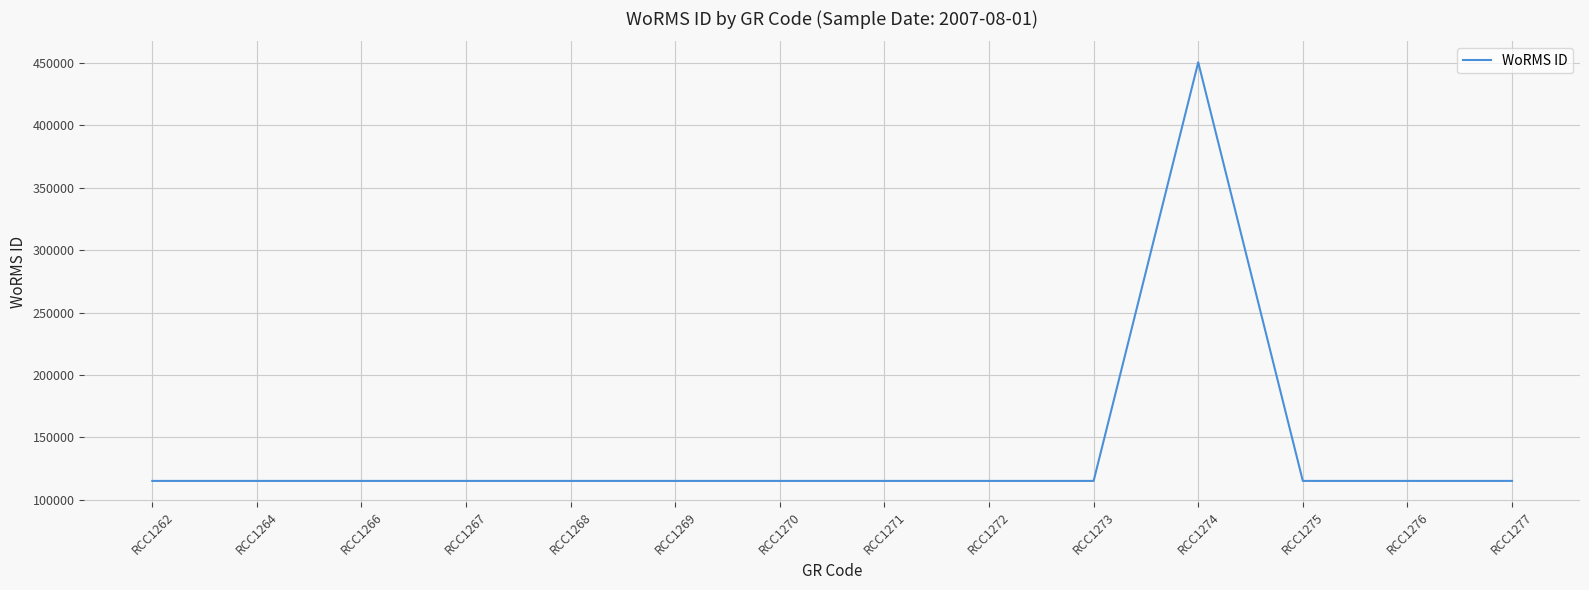

At which category does the chart reach its peak across all series?

RCC1274